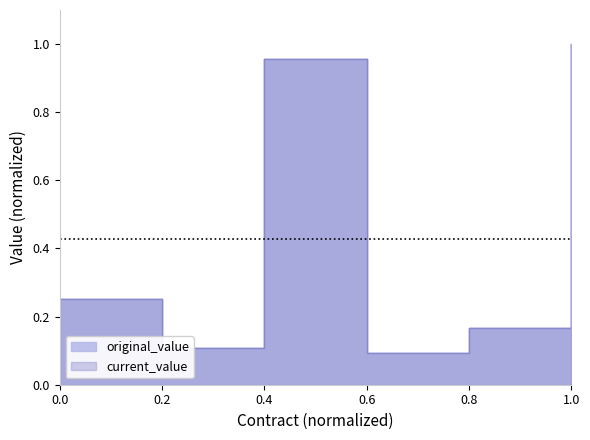

Reading left to right, extract all data points from this chart.

original_value: 0.3	0.1	1.0	0.1	0.2	1.0
current_value: 0.3	0.1	1.0	0.1	0.2	1.0